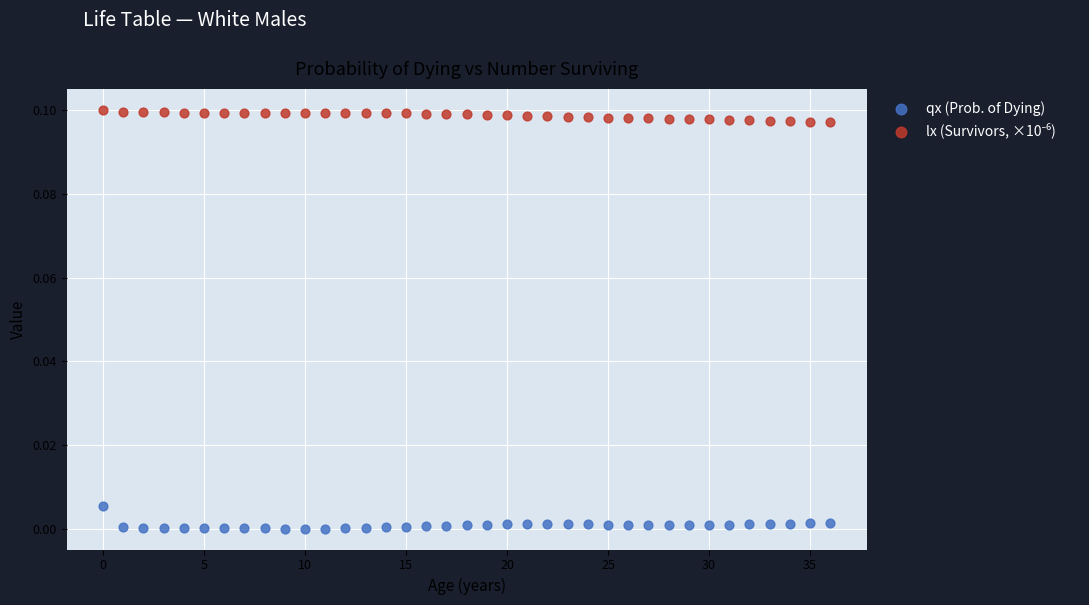

Which series contains the lowest Y value?

qx (Prob. of Dying)